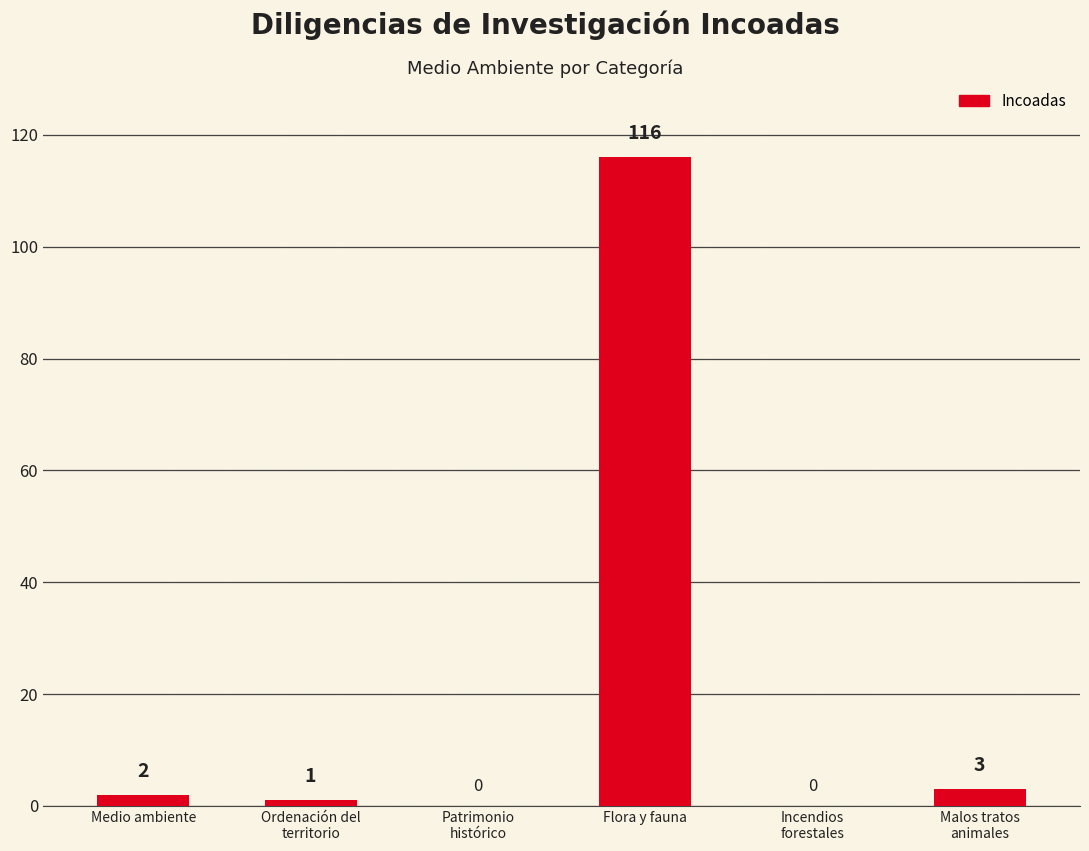

Reading left to right, list all the values displayed in this chart.

2	1	0	116	0	3